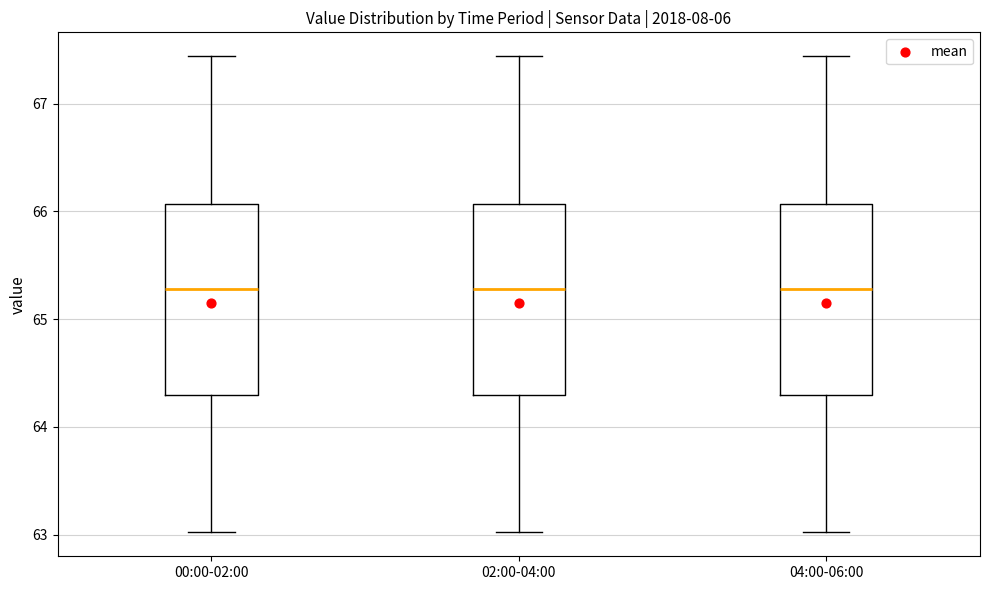

Where does the median line of the box for 00:00-02:00 sit on the y-axis? The values are not printed on the chart, so give them approximately, as read against the axis.

65.3